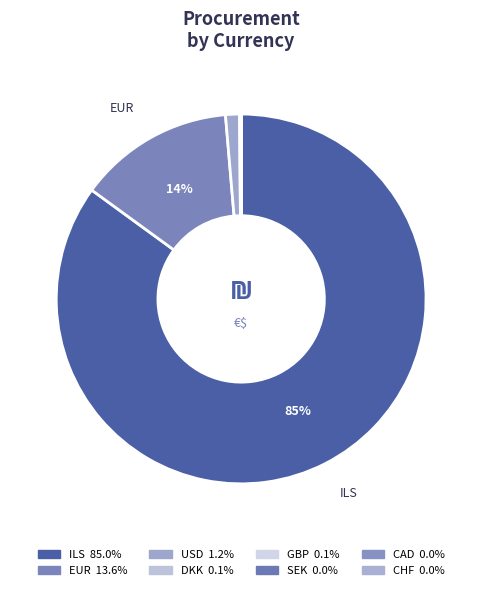

Which has a higher value, EUR or CHF?

EUR